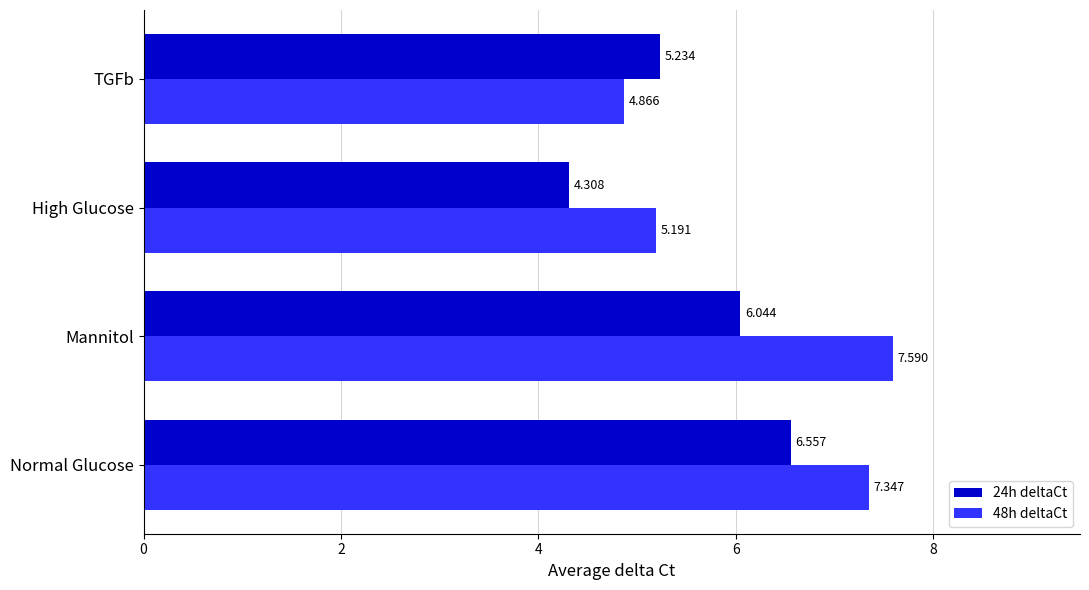

What is the sum of all 24h deltaCt values?

22.1